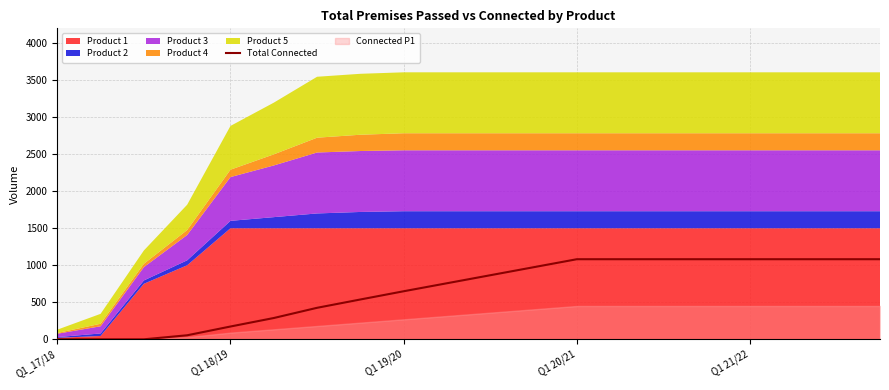

What is the sum of all values?

13378.3